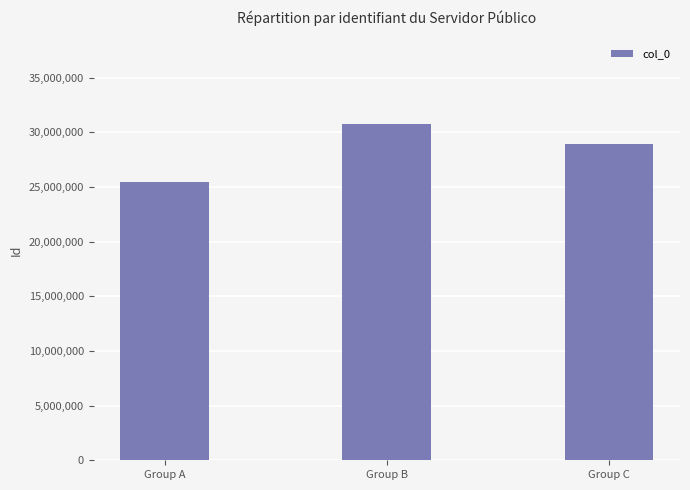

Is it true that the value at Group B is 30794100?

True